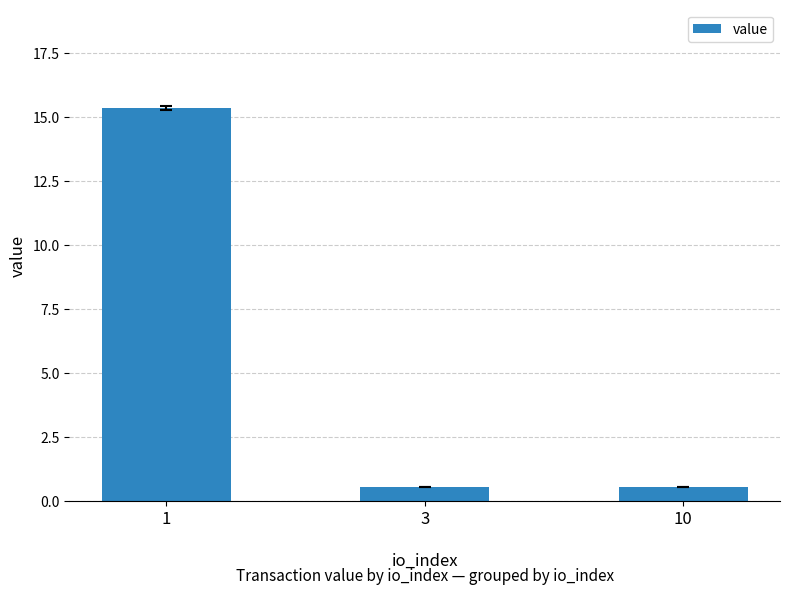

What is the value of the 3rd bar from the left?

0.5